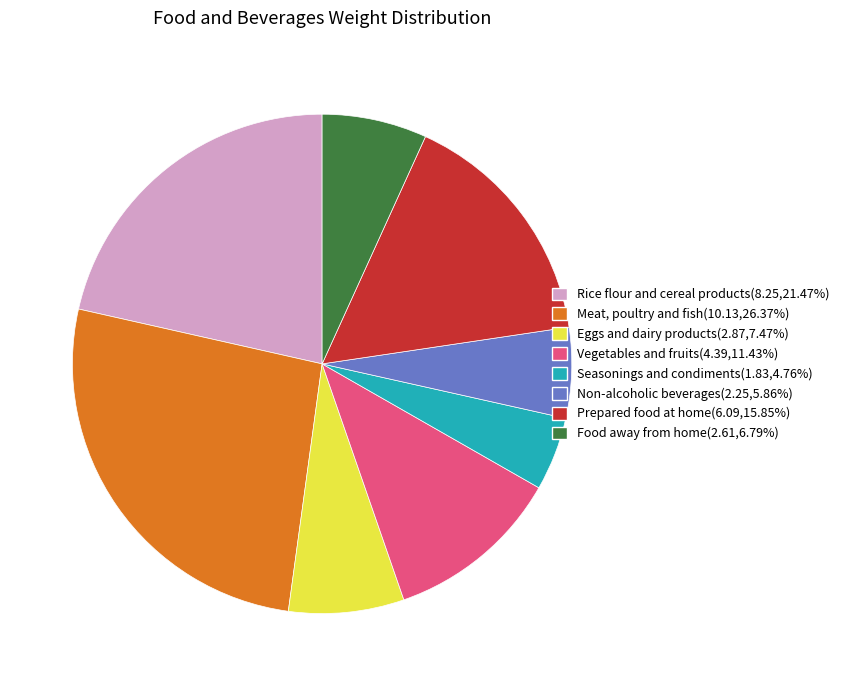

Is there any slice that represents more than half of the pie?

No